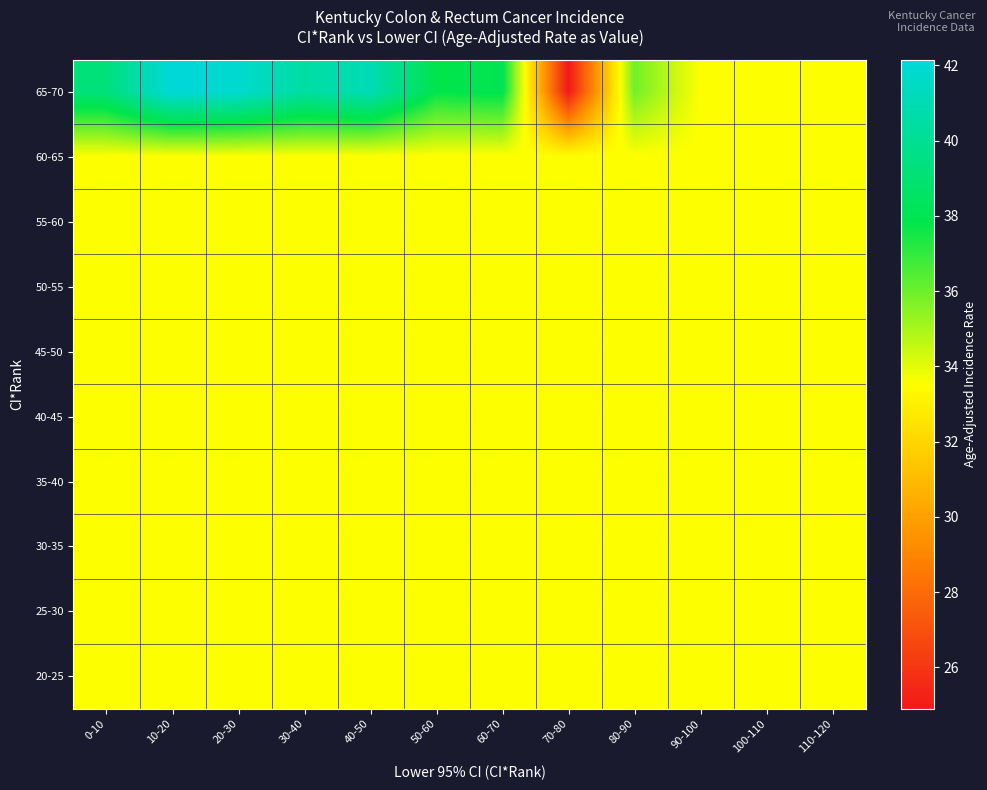

What is the minimum value shown in the chart?

24.9